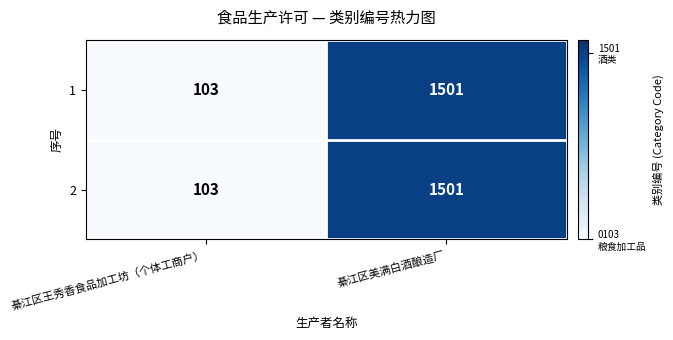

Reading left to right, what are all the values shown in this chart?

1: 103	1501
2: 103	1501